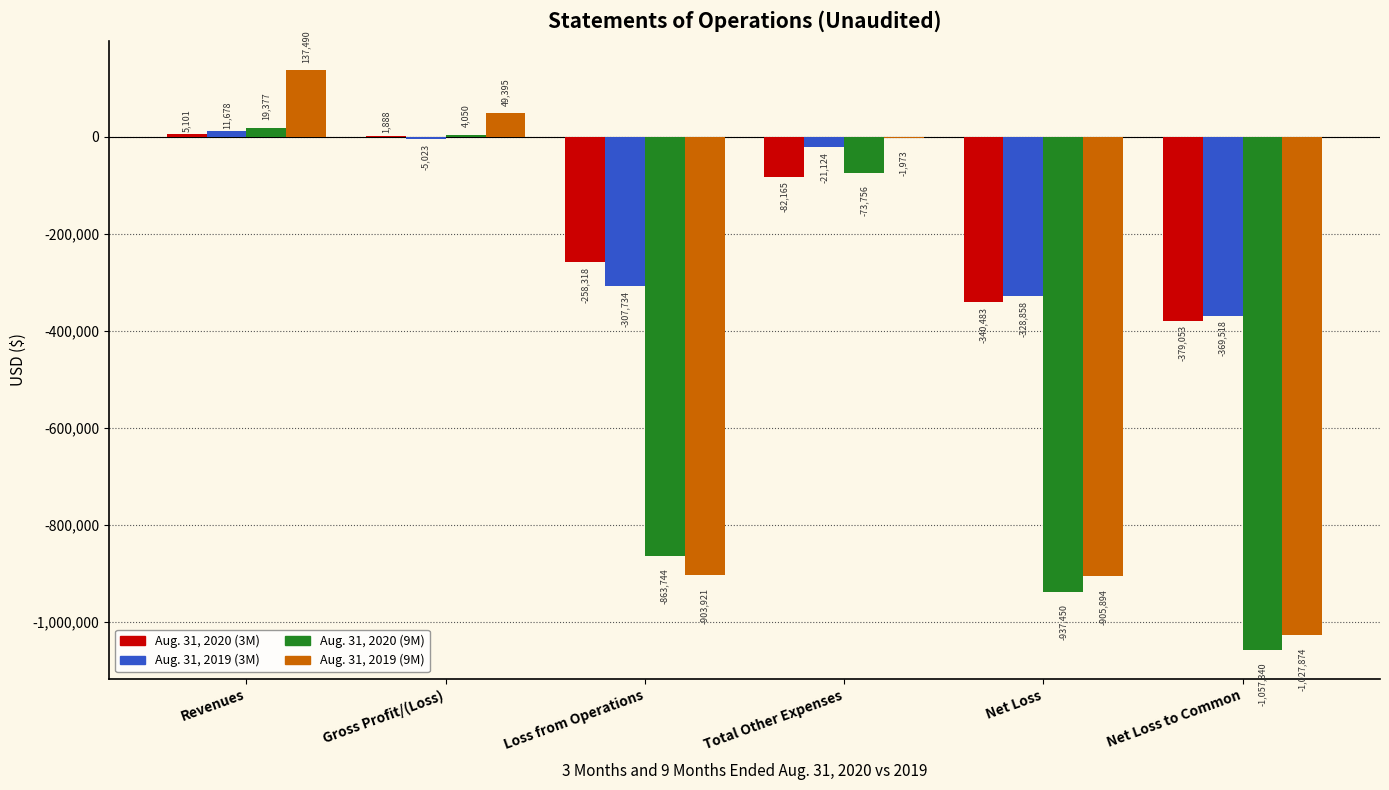

True or false: Aug. 31, 2019 (3M) has a value of -328858 at Net Loss.

True